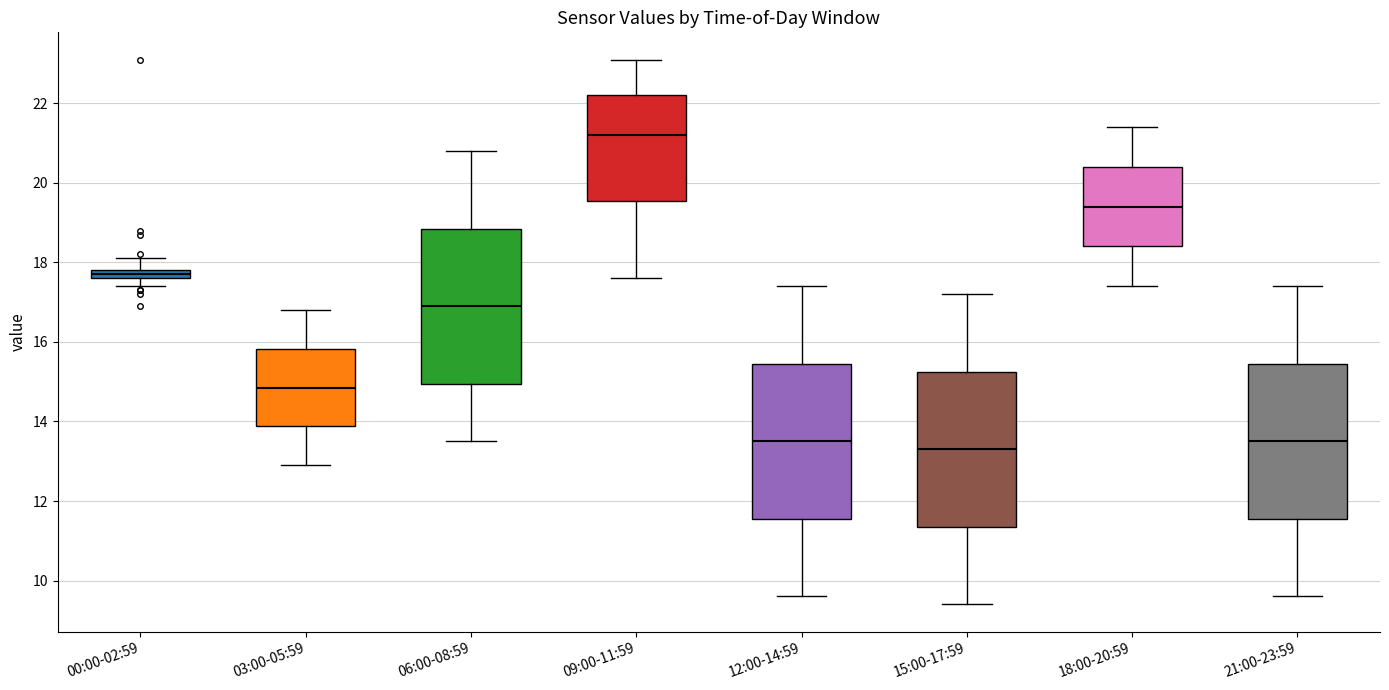

Where does the upper whisker of the box for 09:00-11:59 end on the y-axis? The values are not printed on the chart, so give them approximately, as read against the axis.

23.2